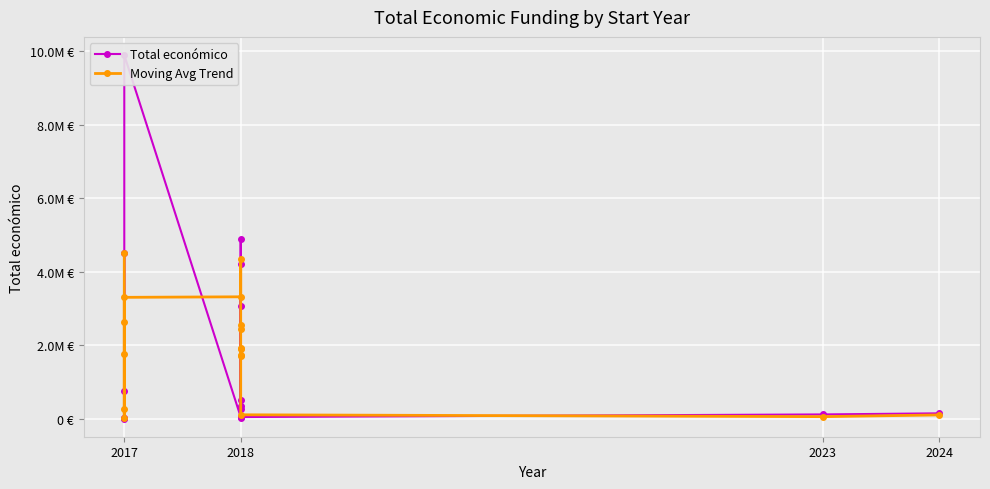

What are all the series names shown in the legend?

Total económico, Moving Avg Trend